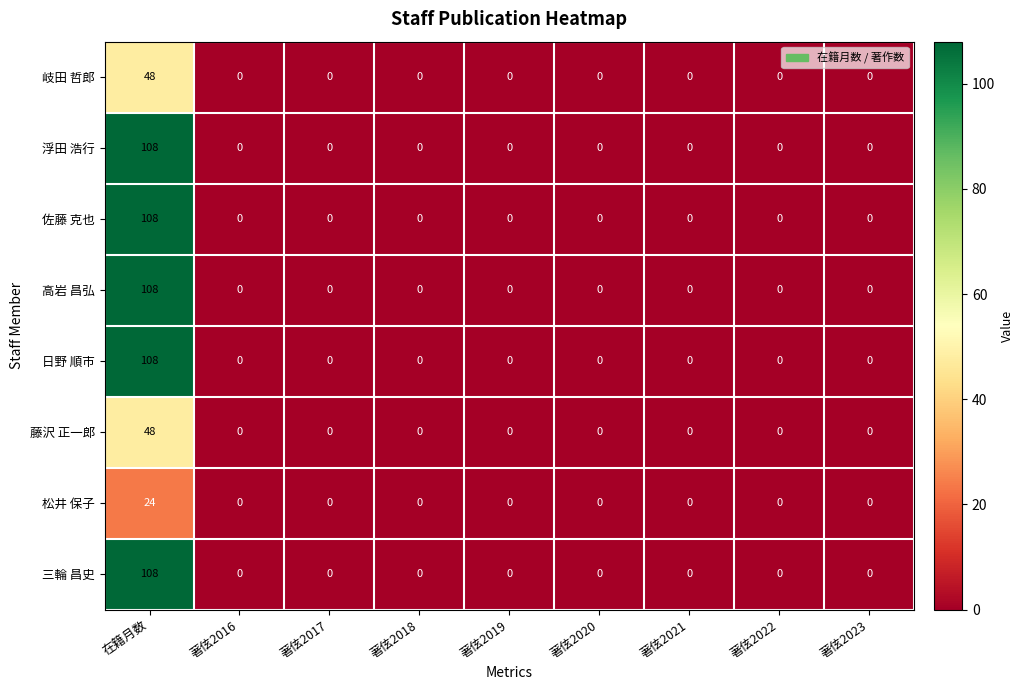

At which category is the sum across all series the highest?

在籍月数